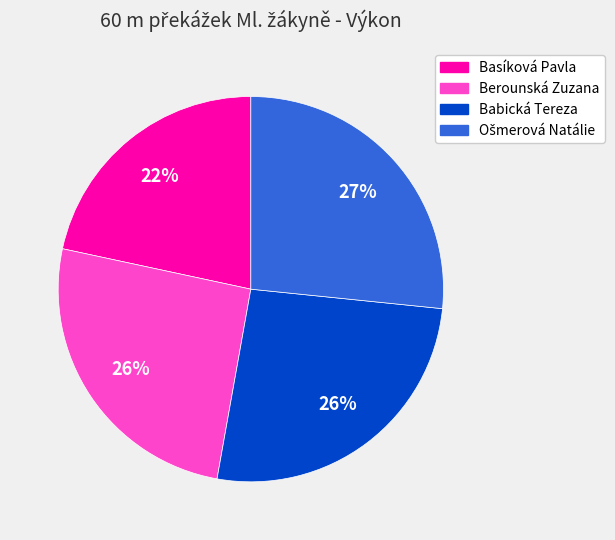

How many slices are in this pie chart?

4